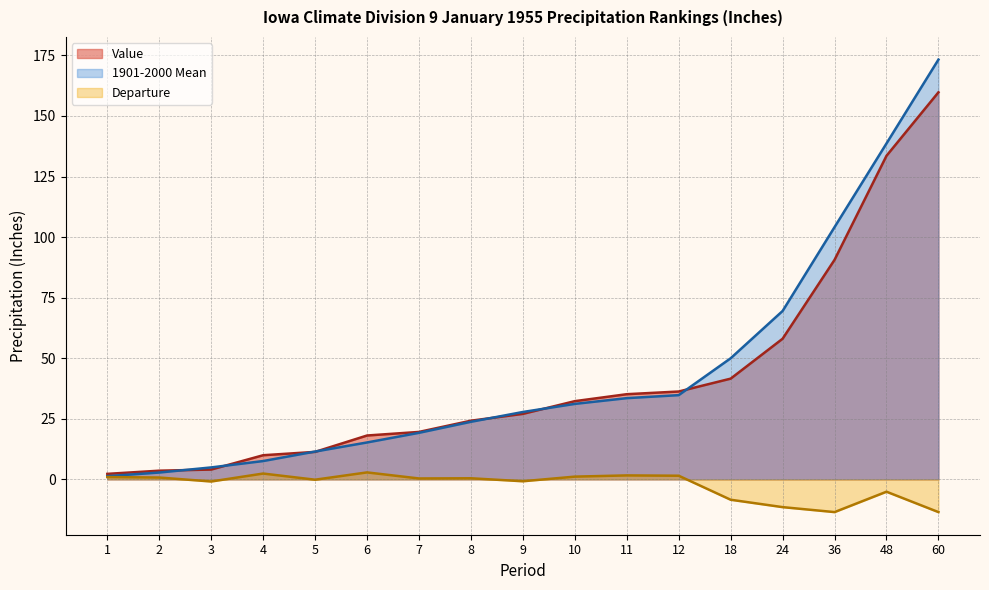

Which series has the largest total across all categories?

1901-2000 Mean